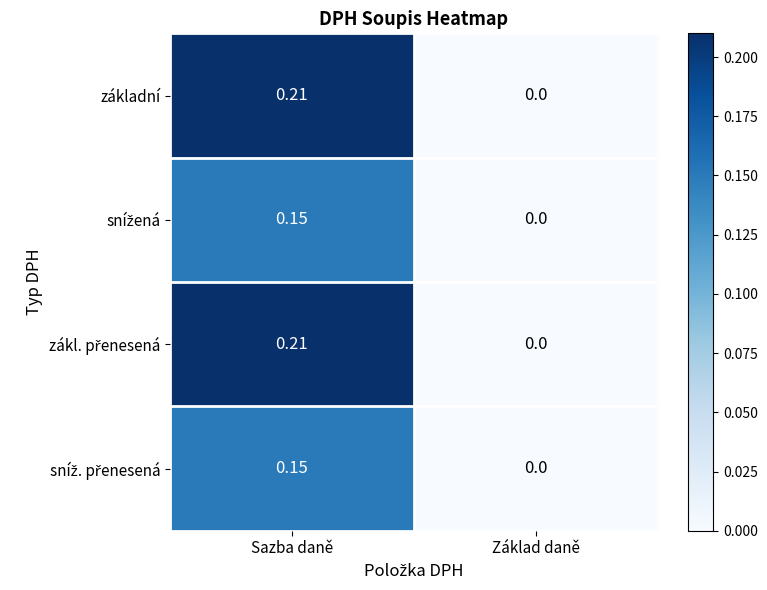

At which label does základní reach its minimum?

Základ daně